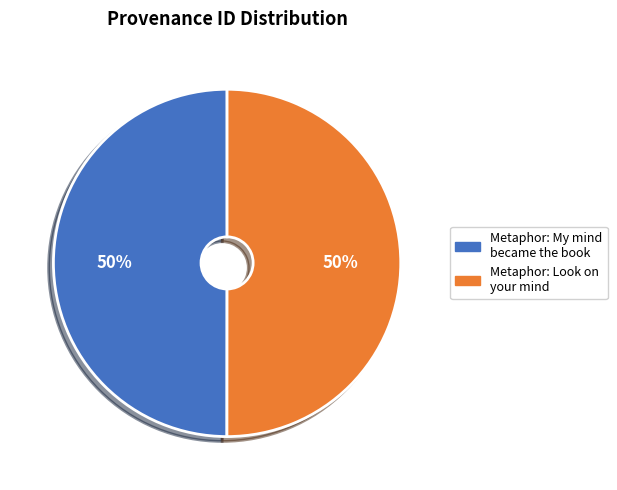

The Metaphor: My mind became the book slice represents 41% of the pie. True or false?

False